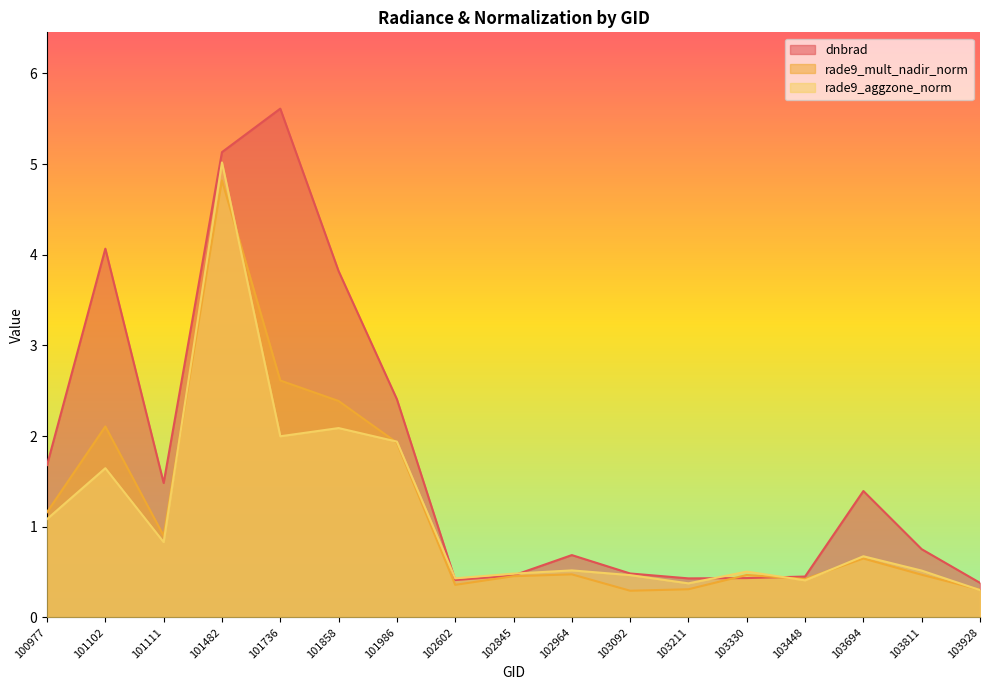

Is the value of rade9_mult_nadir_norm at 103211 greater than the value of dnbrad at 102602?

No